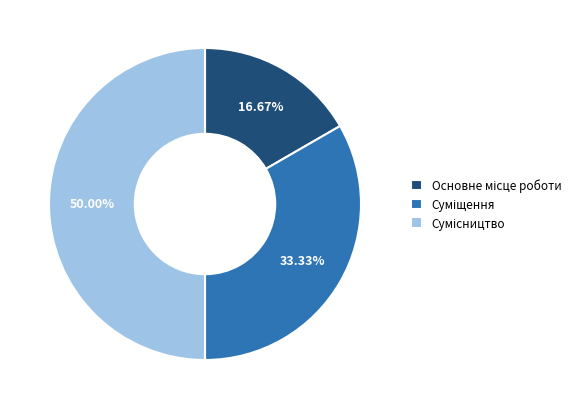

Count the number of slices in the pie.

3